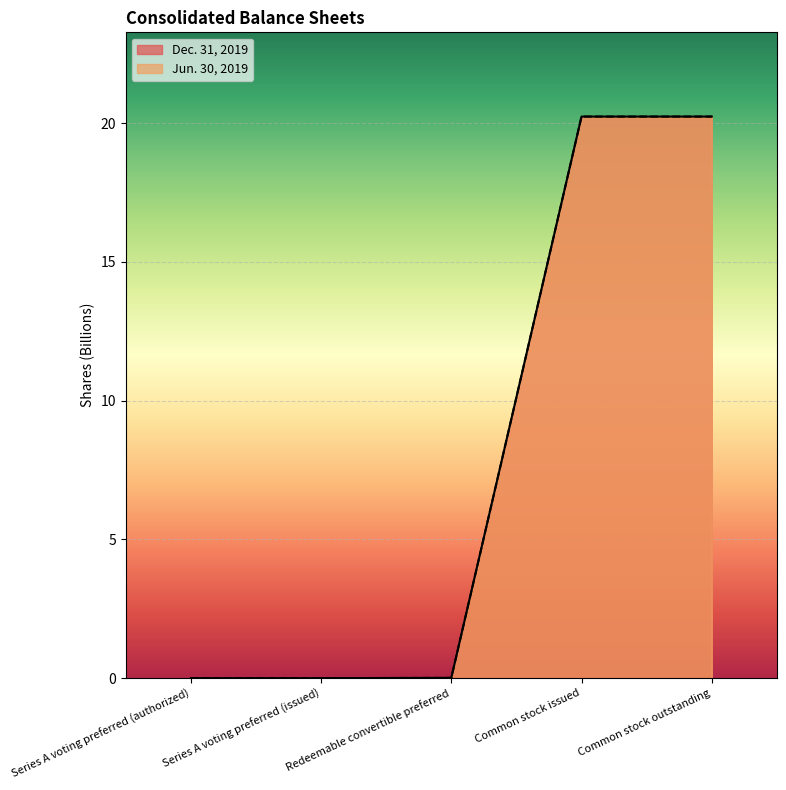

What is the label of the 3rd point from the left?

Redeemable convertible preferred